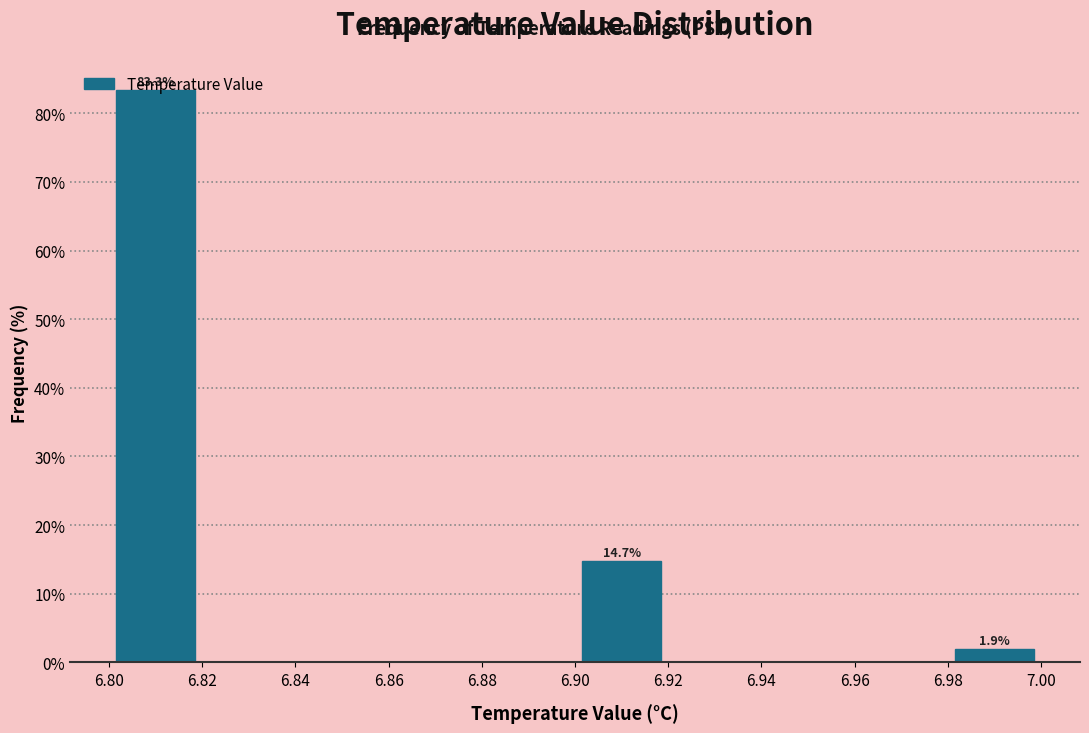

Which range on the x-axis has the tallest bar?

6.80 to 6.82